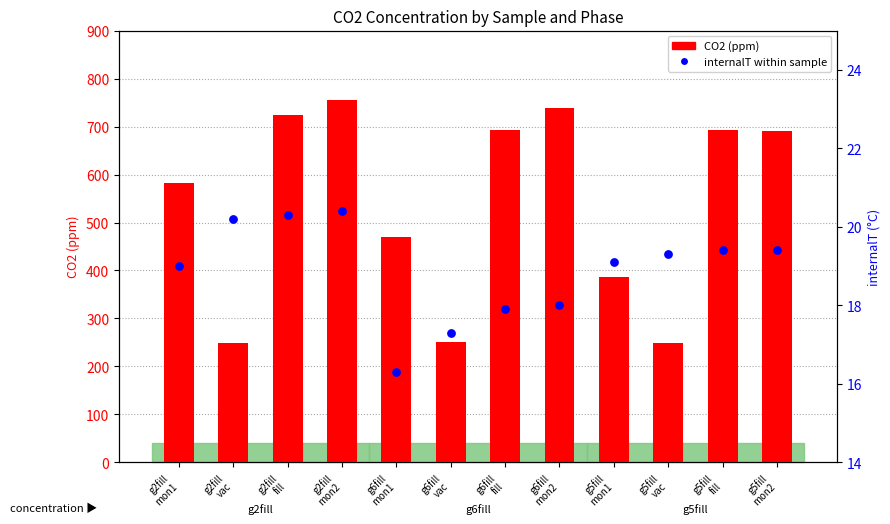

Is the value of CO2 (ppm) at g5fill
fill greater than the value of internalT within sample at g2fill
mon2?

Yes